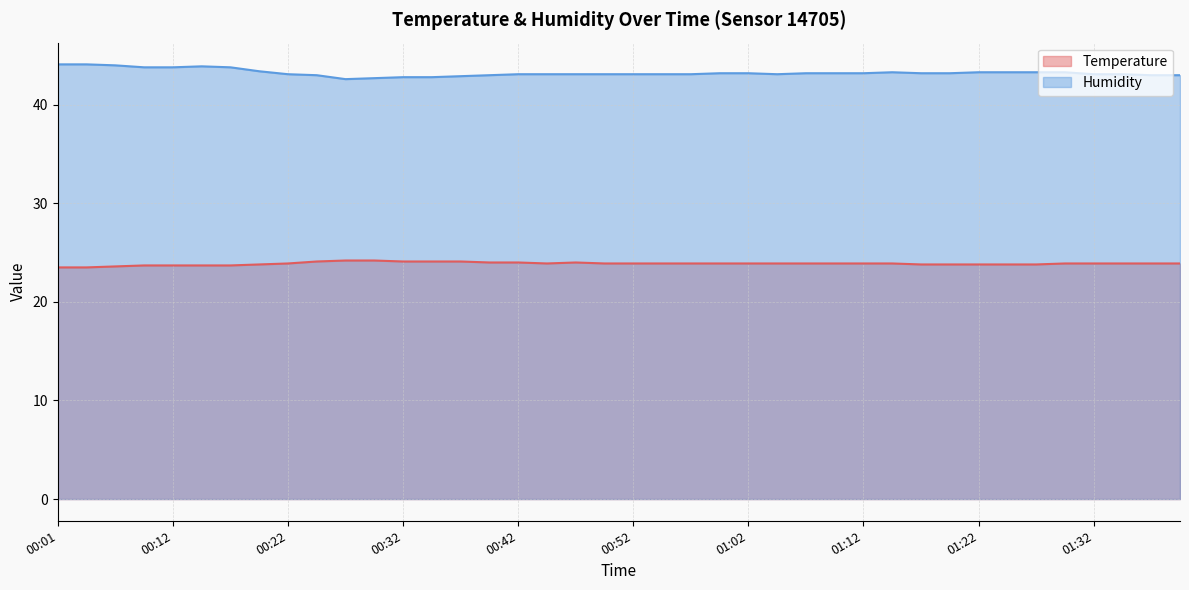

Reading left to right, what are all the values shown in this chart?

Temperature: 00:01=23.5	00:04=23.5	00:07=23.6	00:09=23.7	00:12=23.7	00:14=23.7	00:17=23.7	00:19=23.8	00:22=23.9	00:24=24.1	00:27=24.2	00:29=24.2	00:32=24.1	00:34=24.1	00:37=24.1	00:39=24.0	00:42=24.0	00:44=23.9	00:47=24.0	00:49=23.9	00:52=23.9	00:54=23.9	00:57=23.9	00:59=23.9	01:02=23.9	01:04=23.9	01:07=23.9	01:09=23.9	01:12=23.9	01:14=23.9	01:17=23.8	01:19=23.8	01:22=23.8	01:24=23.8	01:27=23.8	01:29=23.9	01:32=23.9	01:34=23.9	01:37=23.9	01:39=23.9
Humidity: 00:01=44.1	00:04=44.1	00:07=44.0	00:09=43.8	00:12=43.8	00:14=43.9	00:17=43.8	00:19=43.4	00:22=43.1	00:24=43.0	00:27=42.6	00:29=42.7	00:32=42.8	00:34=42.8	00:37=42.9	00:39=43.0	00:42=43.1	00:44=43.1	00:47=43.1	00:49=43.1	00:52=43.1	00:54=43.1	00:57=43.1	00:59=43.2	01:02=43.2	01:04=43.1	01:07=43.2	01:09=43.2	01:12=43.2	01:14=43.3	01:17=43.2	01:19=43.2	01:22=43.3	01:24=43.3	01:27=43.3	01:29=43.3	01:32=43.1	01:34=43.1	01:37=43.0	01:39=43.0